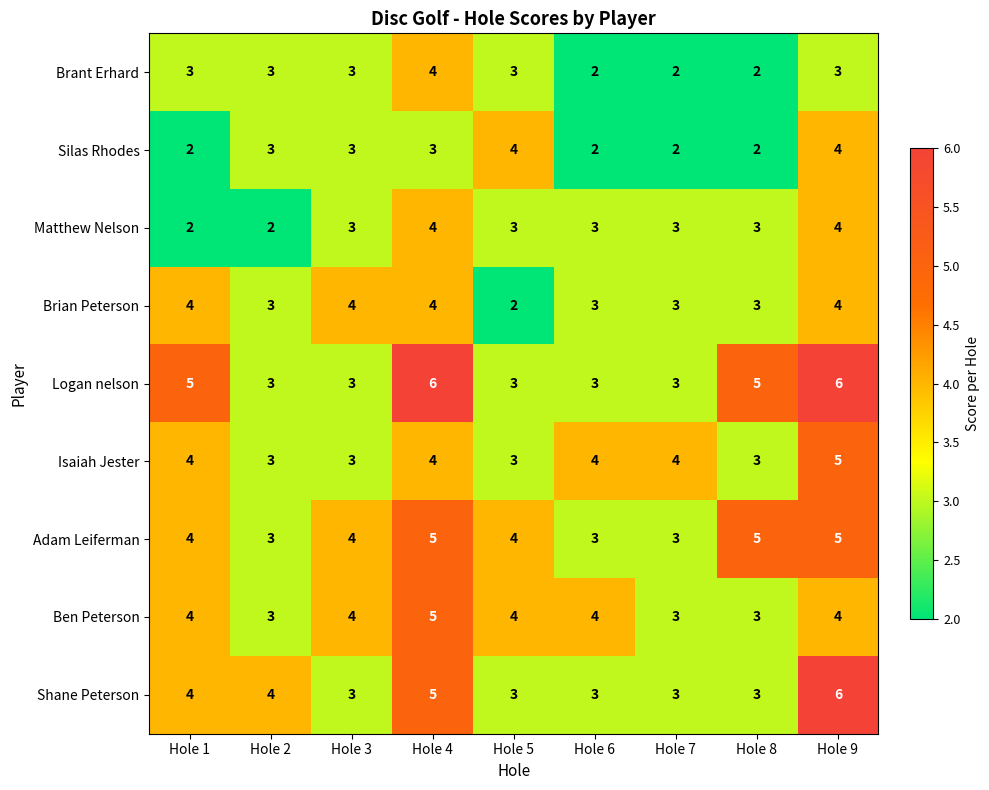

At how many categories does at least one series exceed 3?

9